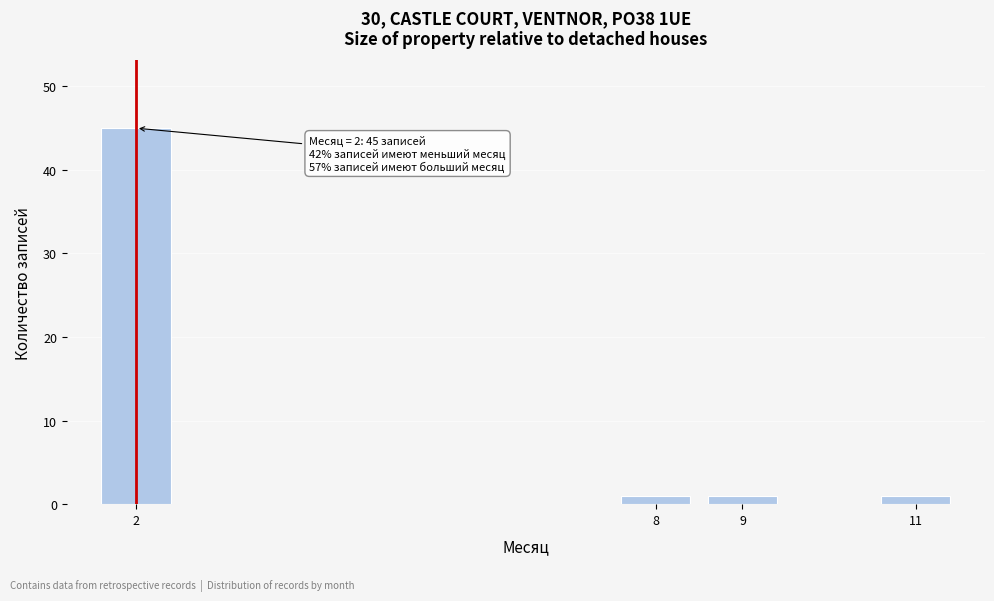

Reading left to right, what are all the values shown in this chart?

45	1	1	1